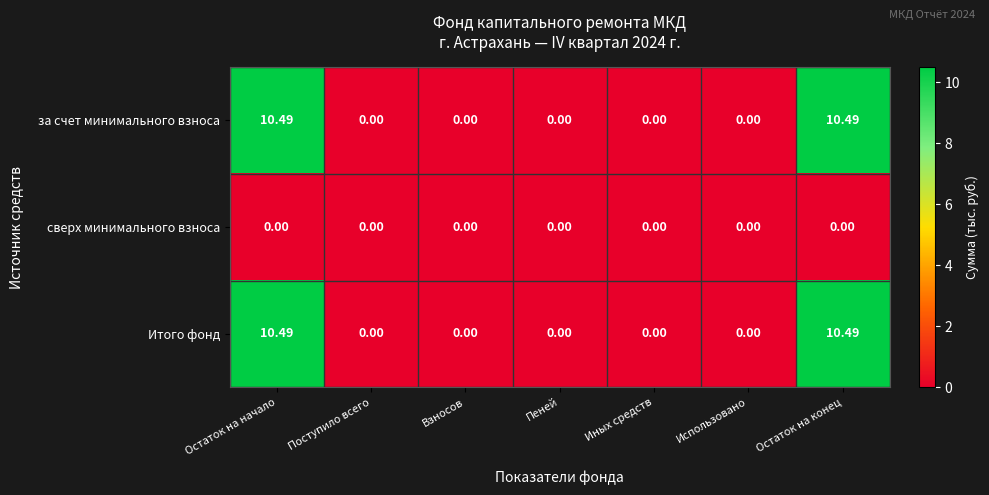

Is the value of Итого фонд at Остаток на конец greater than the value of за счет минимального взноса at Пеней?

Yes